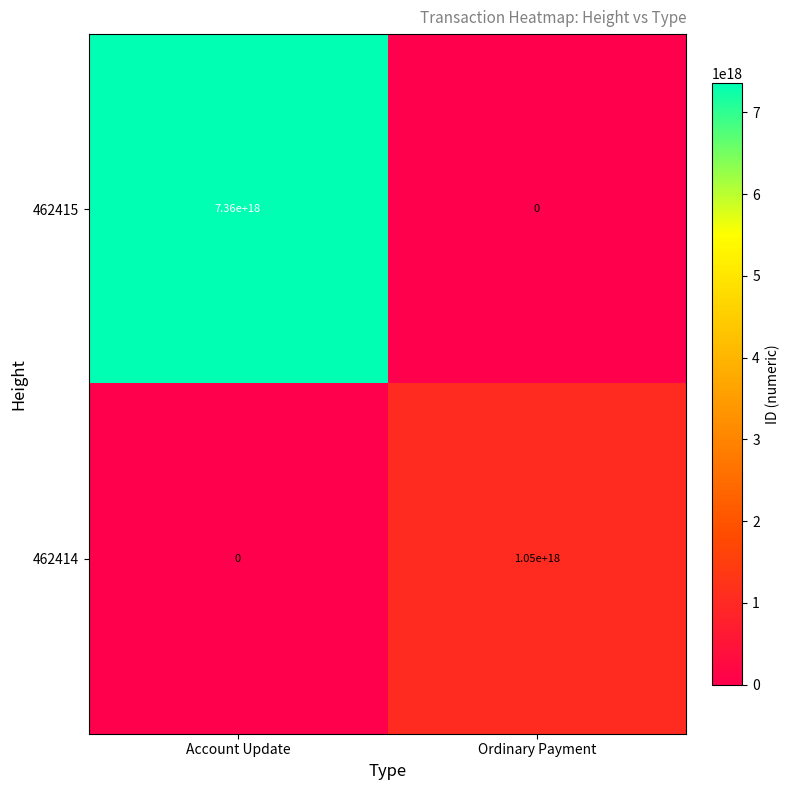

Rank the series at Ordinary Payment from lowest to highest value.

462415, 462414